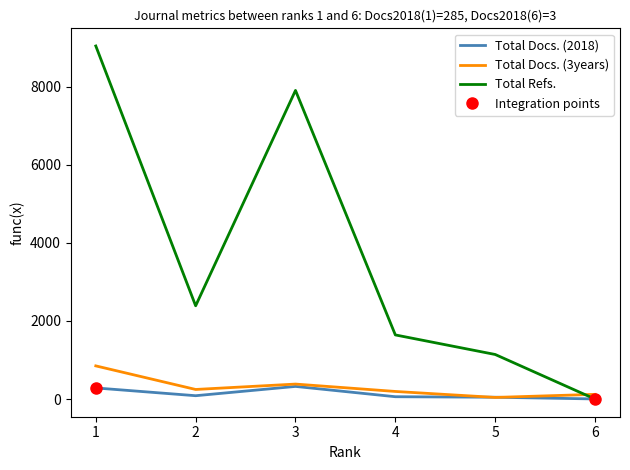

Does the chart display data point markers on the line(s)?

No